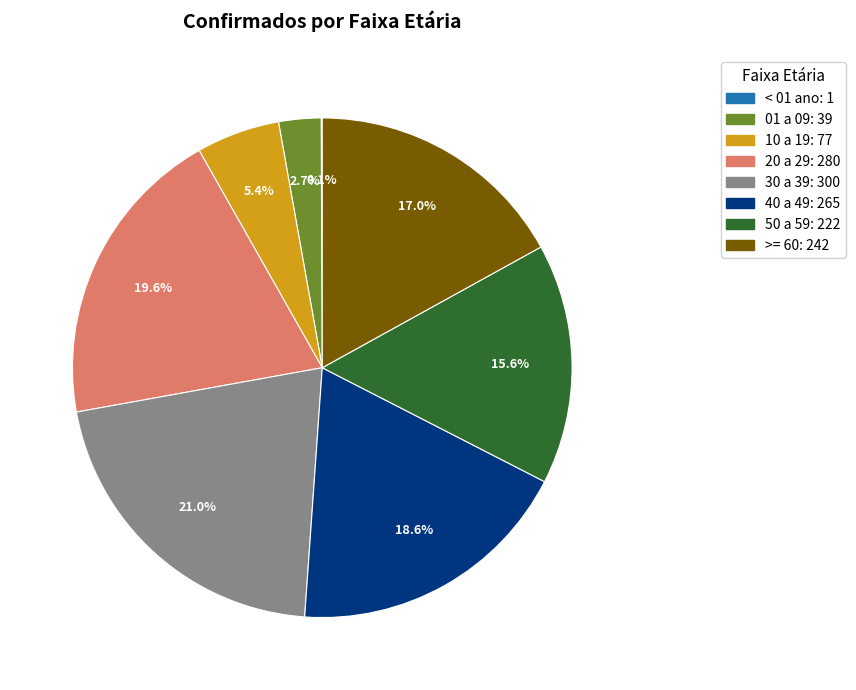

To the nearest percent, what is the difference between the largest and smallest slice percentages?

21%